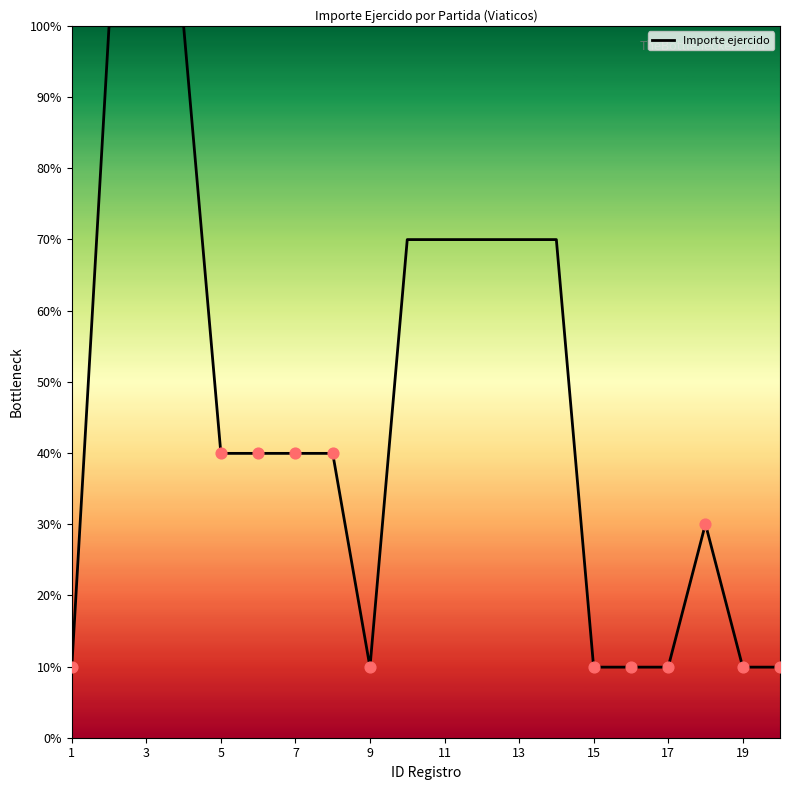

What is the minimum value shown in the chart?

9.9